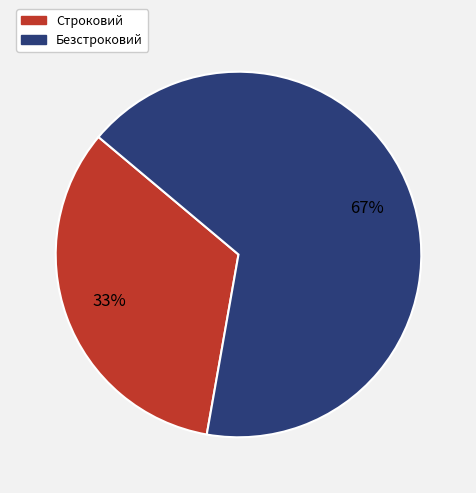

Does any single category account for the majority?

Yes